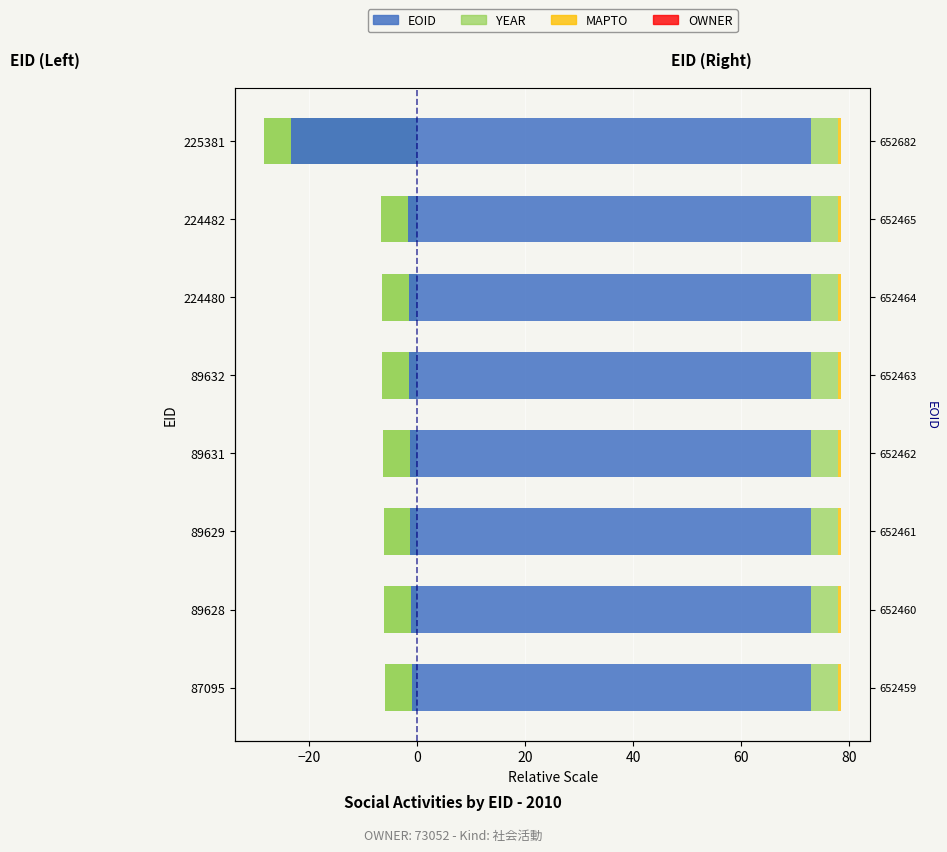

True or false: EOID has a value of -1.2 at 89629.

True